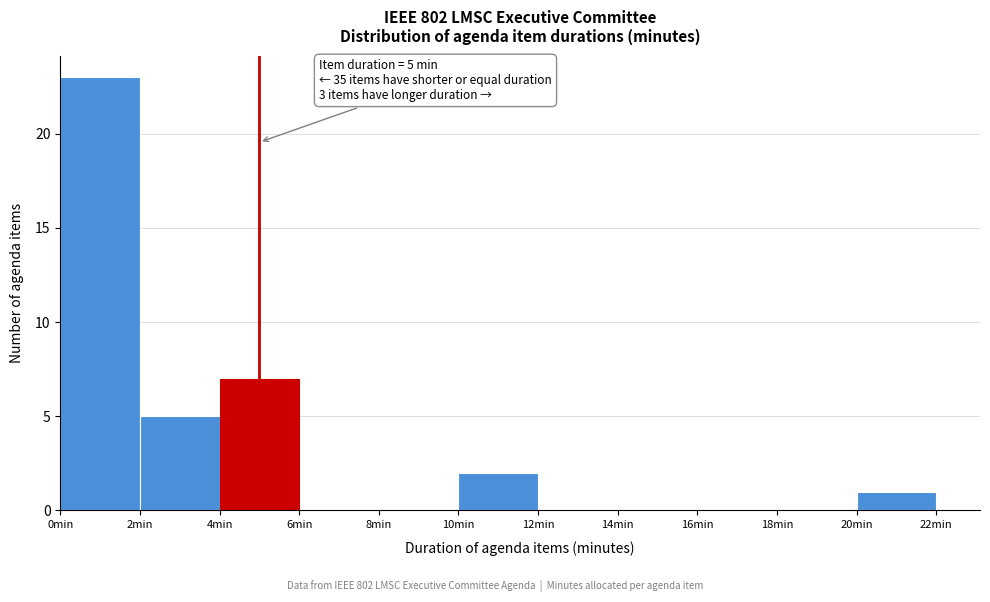

Over which range of the x-axis is the bar tallest?

0 to 2